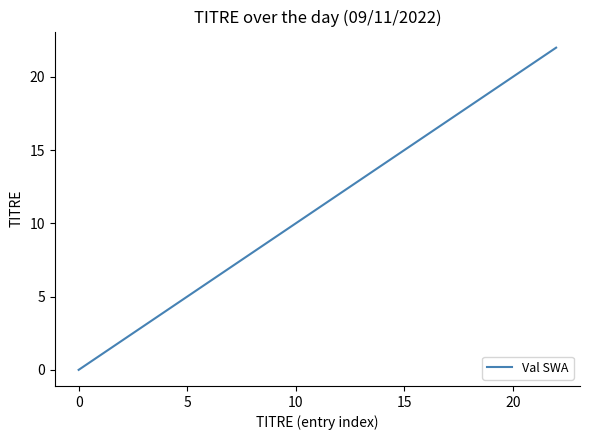

What is the difference between the maximum and minimum values?

22